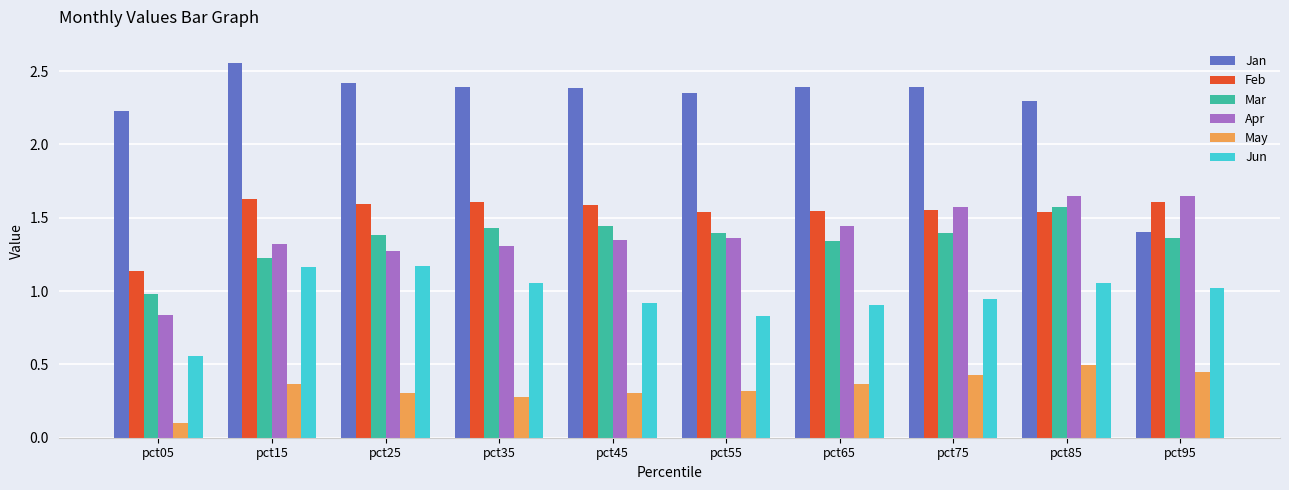

Rank the series at pct55 from lowest to highest value.

May, Jun, Apr, Mar, Feb, Jan